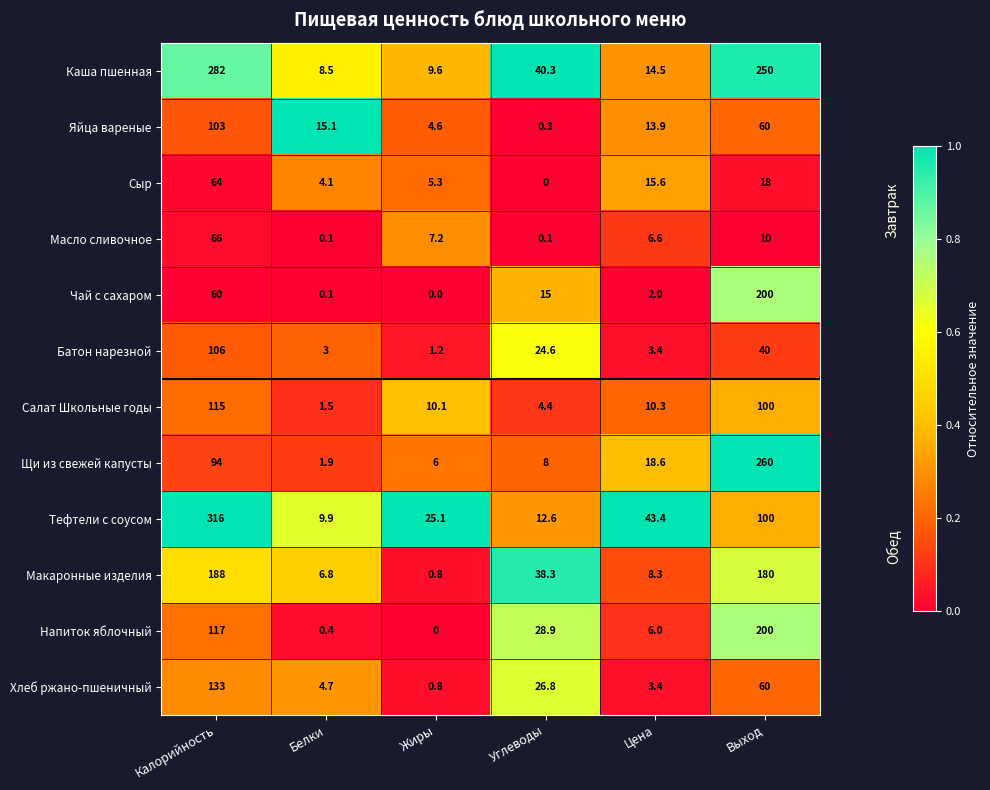

What is the difference between the highest and lowest values at Белки?

15.0